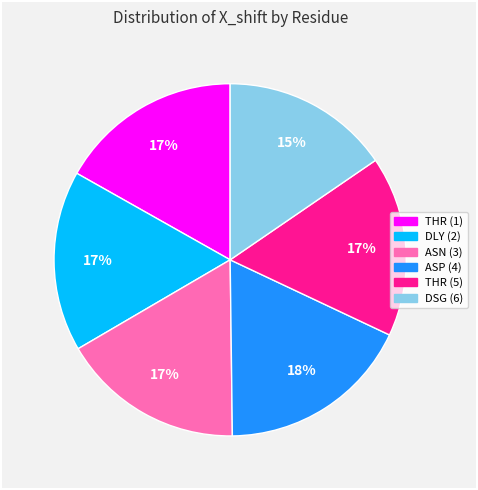

Is DSG (6) the majority of the pie?

No